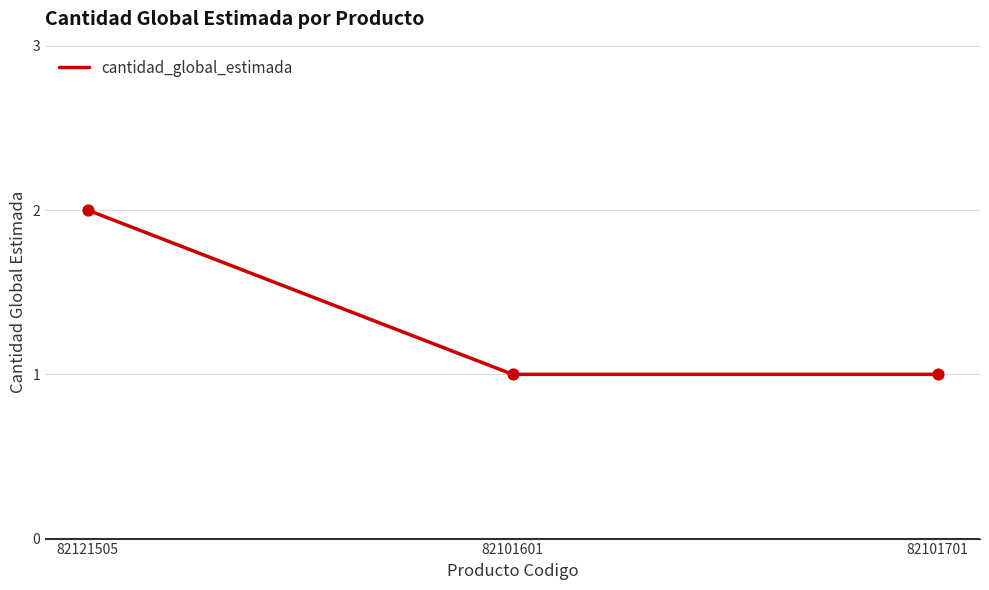

What is the change in value from 82121505 to 82101601?

-1